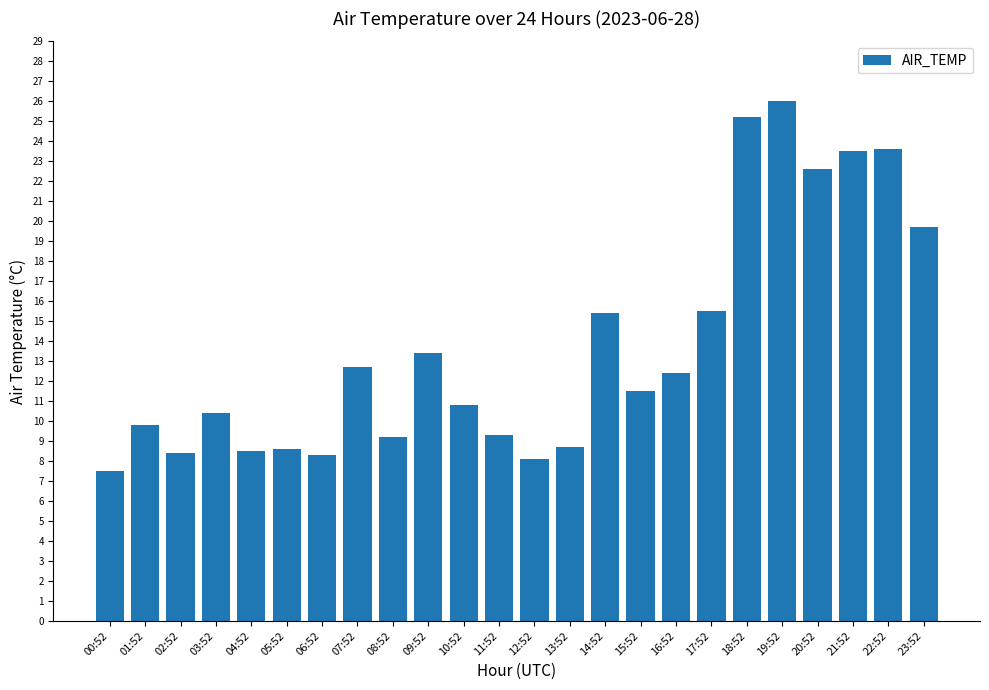

What is the label of the 20th bar from the right?

04:52